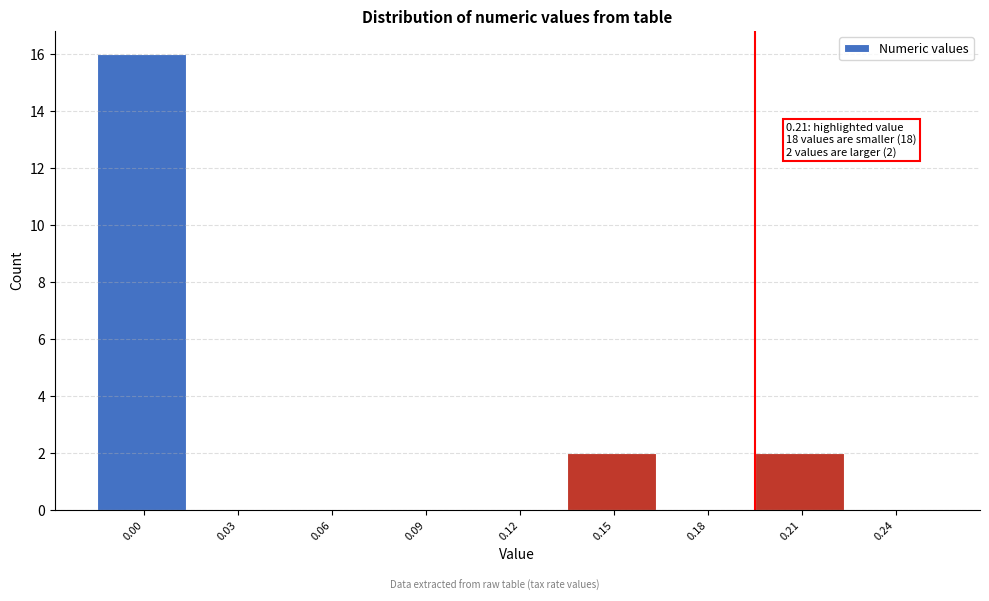

Reading left to right, what are all the values shown in this chart?

0.00=16	0.03=0	0.06=0	0.09=0	0.12=0	0.15=2	0.18=0	0.21=2	0.24=0